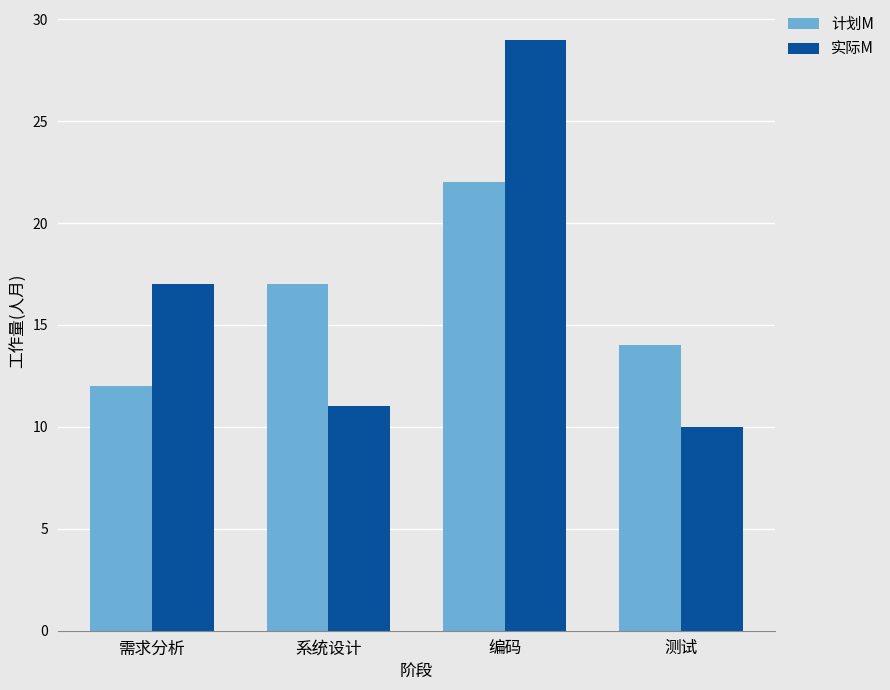

What is the maximum value shown in the chart?

29